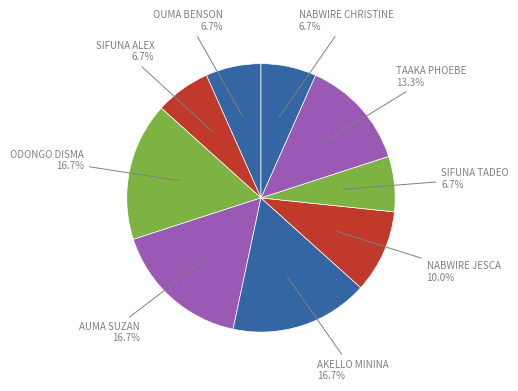

Count the number of slices in the pie.

9